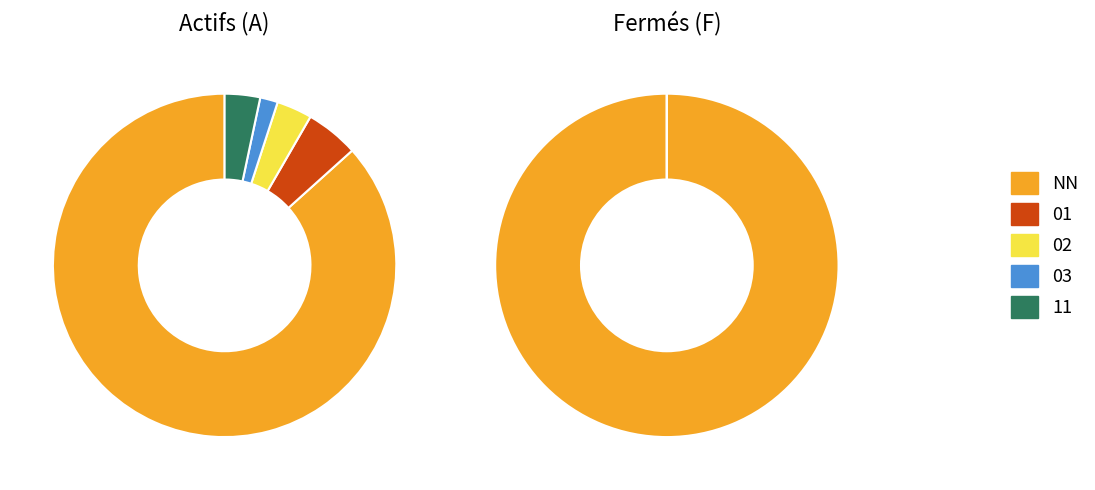

How many segments does this pie chart have?

10